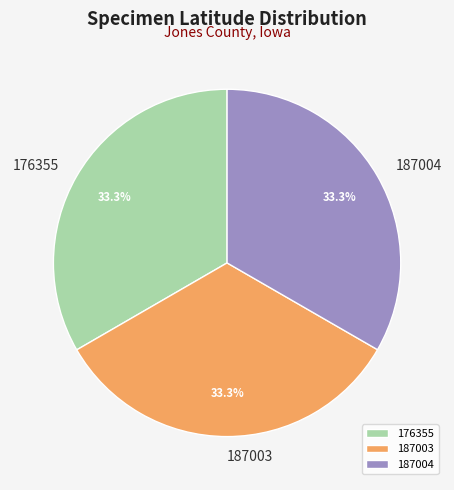

What percentage do 187004 and 187003 together represent?

66.7%